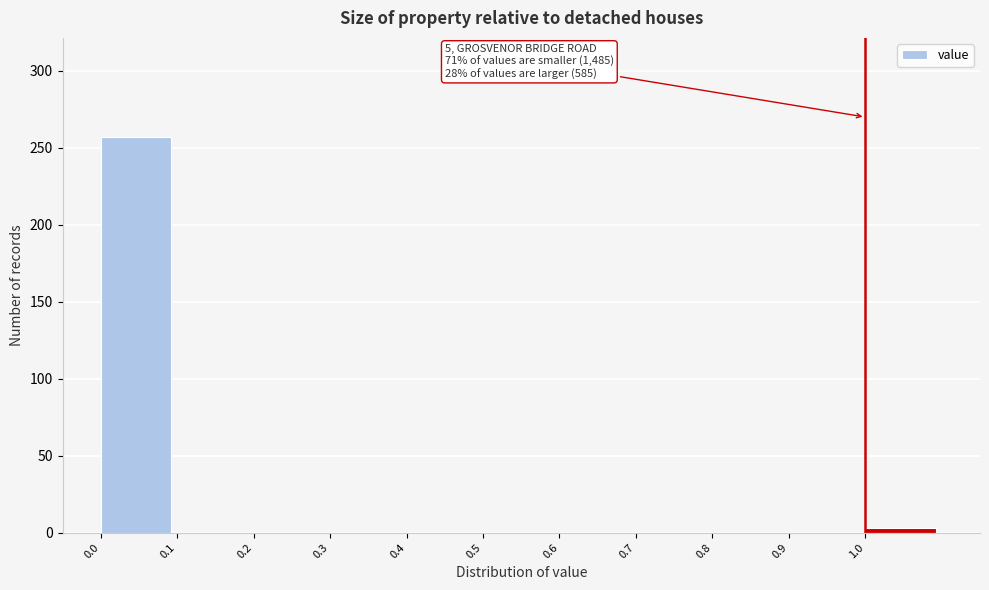

Over which range of the x-axis is the bar tallest?

0.0 to 0.1